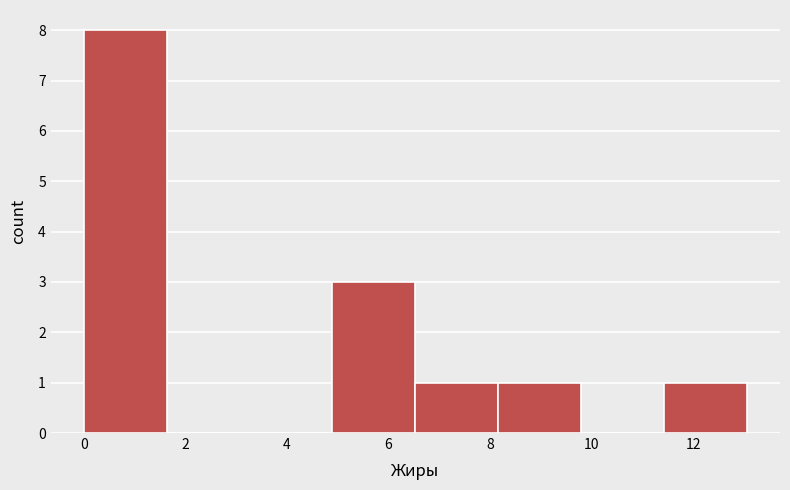

What is the height of the bar covering 4.8 to 6.6 on the x-axis? Neither the bar edges nor the heights are printed on the chart, so give them approximately, as read against the axes.

3